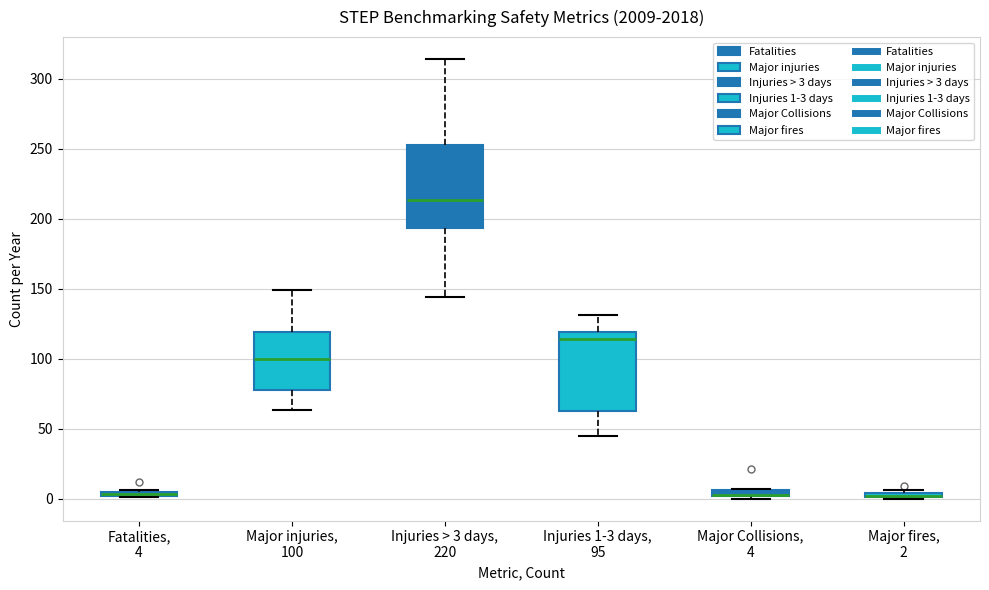

Where is the lower edge of the box for Major Collisions, 4 on the y-axis? The values are not printed on the chart, so give them approximately, as read against the axis.

0